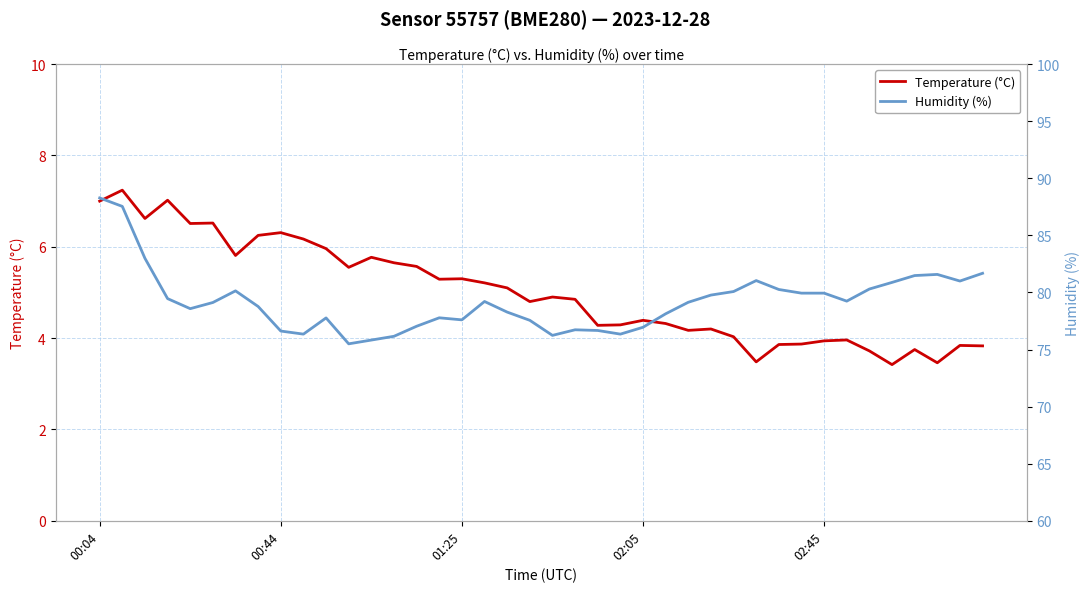

What is the difference between the highest and lowest values at 22?

72.4